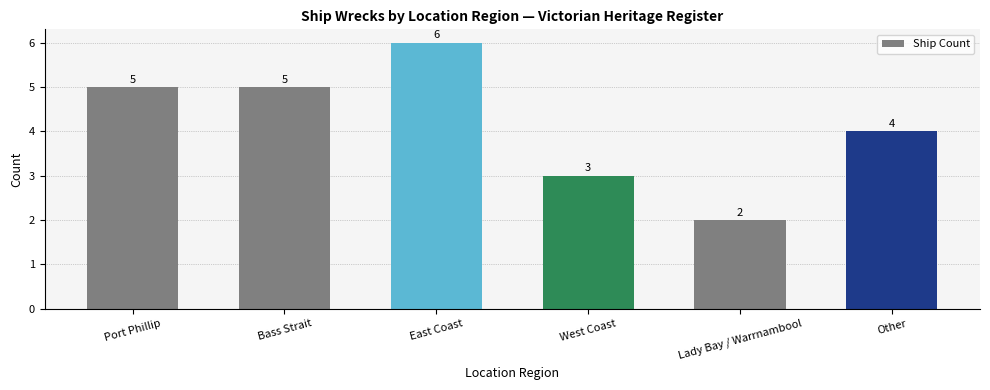

Reading left to right, extract all data points from this chart.

Port Phillip=5	Bass Strait=5	East Coast=6	West Coast=3	Lady Bay / Warrnambool=2	Other=4